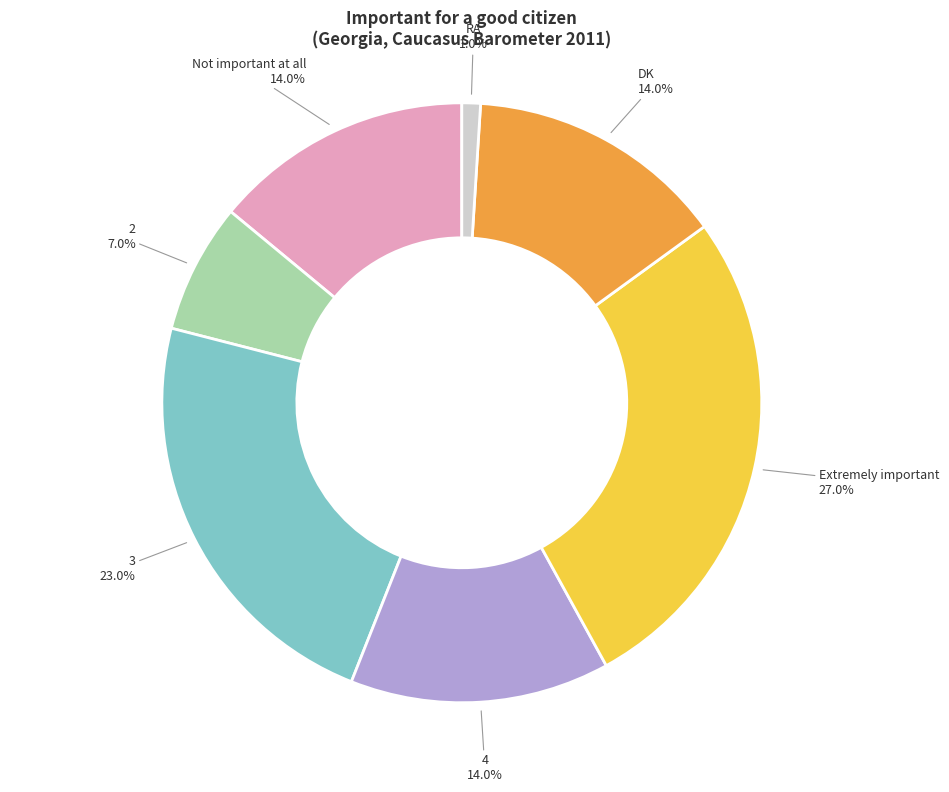

To the nearest percent, what is the average slice percentage?

14%